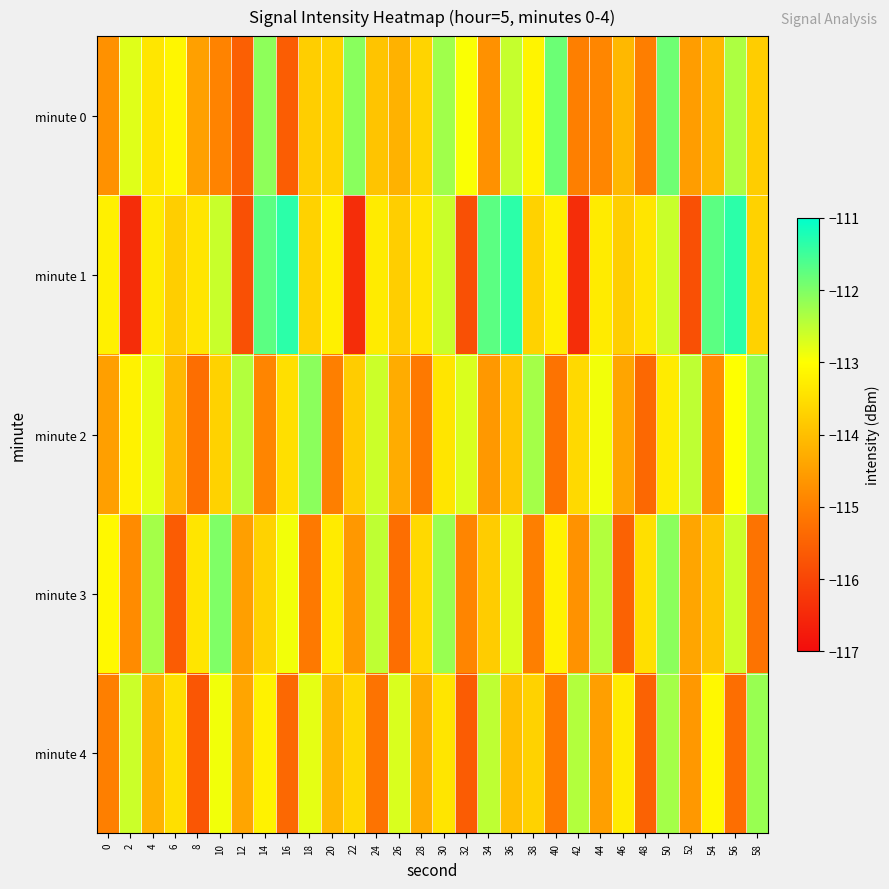

Rank the series at 56 from lowest to highest value.

minute 4, minute 2, minute 3, minute 0, minute 1